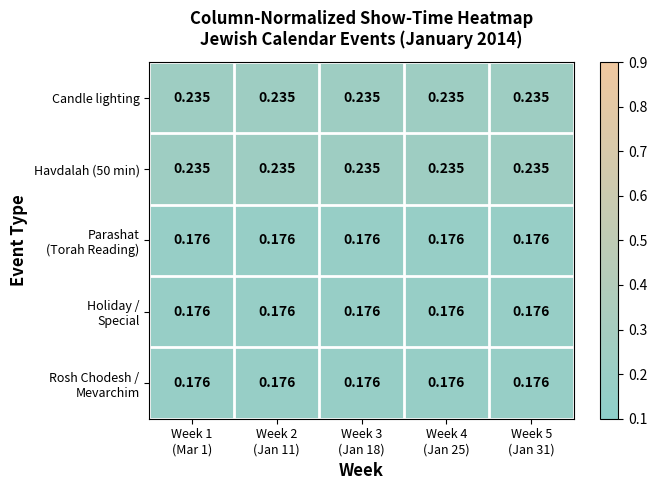

What is the minimum value shown in the chart?

0.2